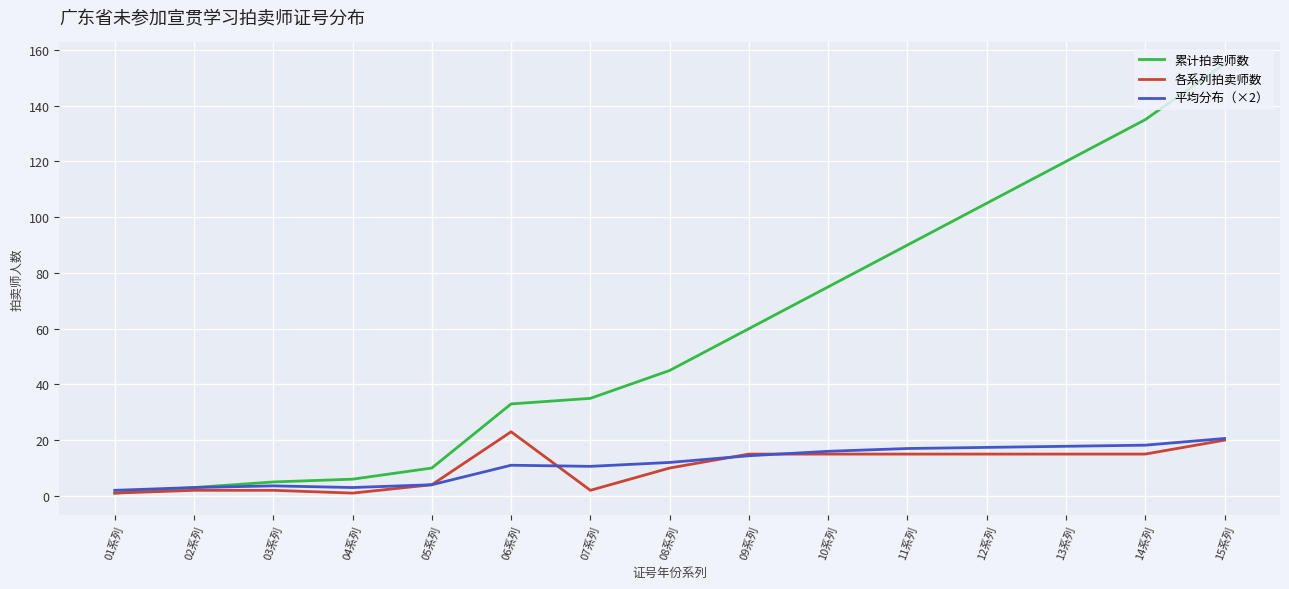

Count the number of categories in the chart.

15